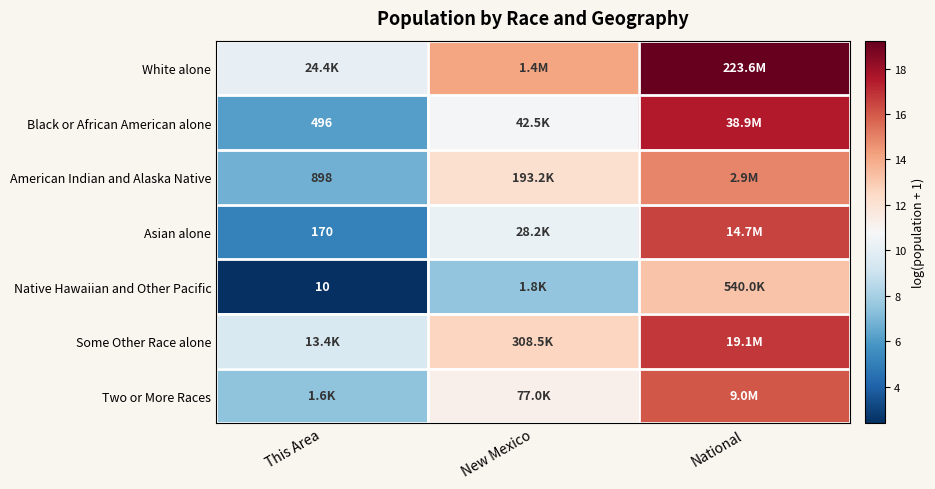

What is the difference between the maximum and minimum values in the Native Hawaiian and Other Pacific series?

10.8